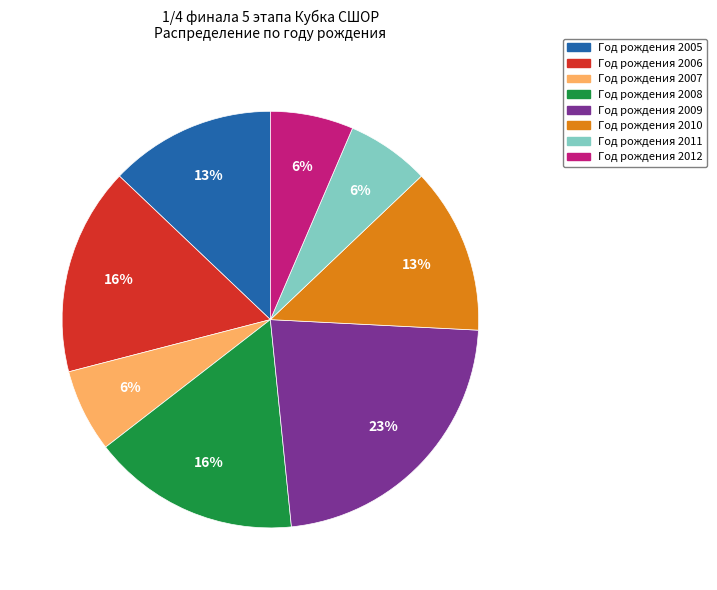

To the nearest percent, what is the average slice percentage?

12%